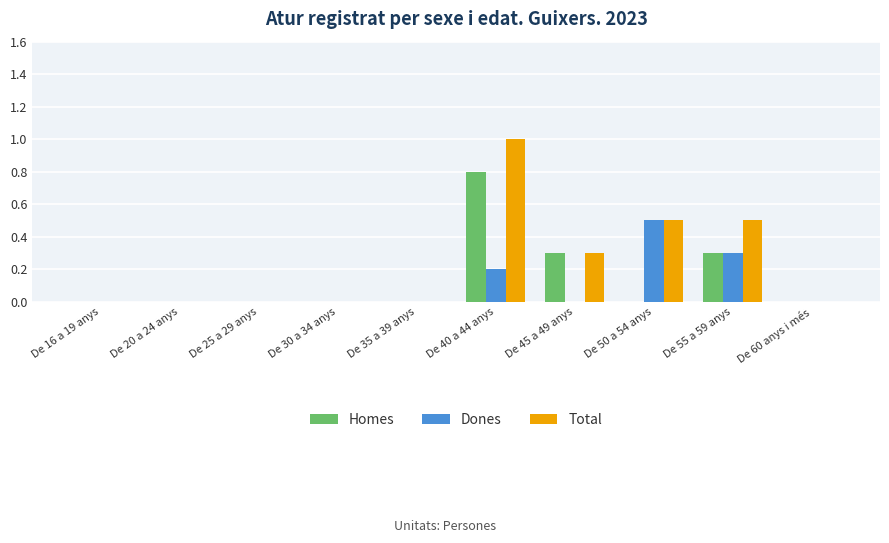

How many categories are shown in the chart?

10